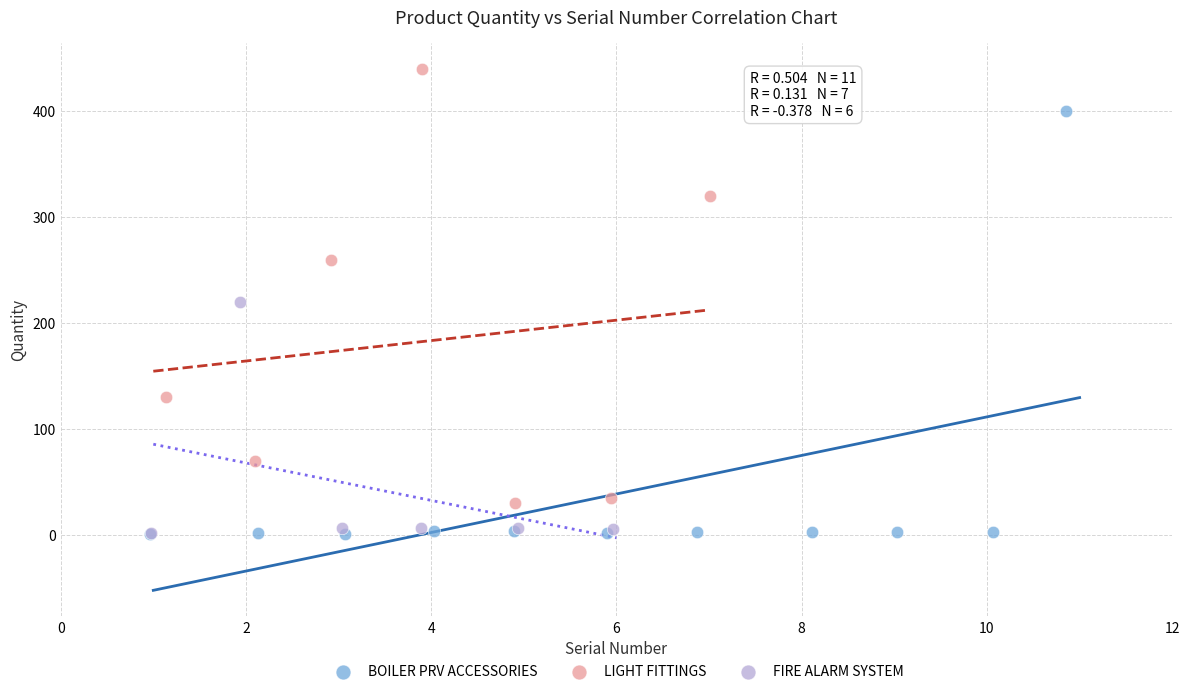

Which series has the widest spread of Y values?

LIGHT FITTINGS